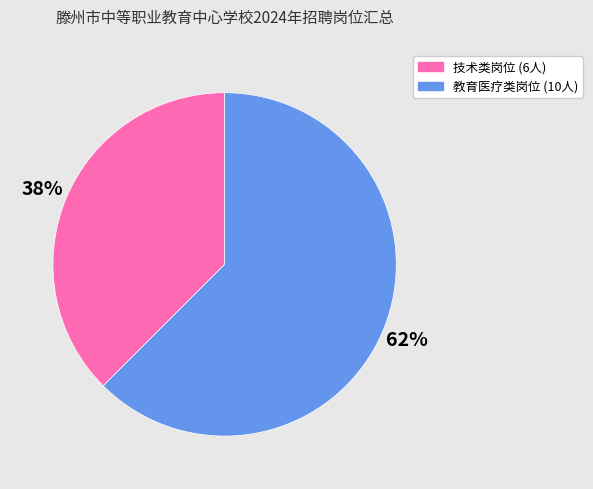

How many segments does this pie chart have?

2